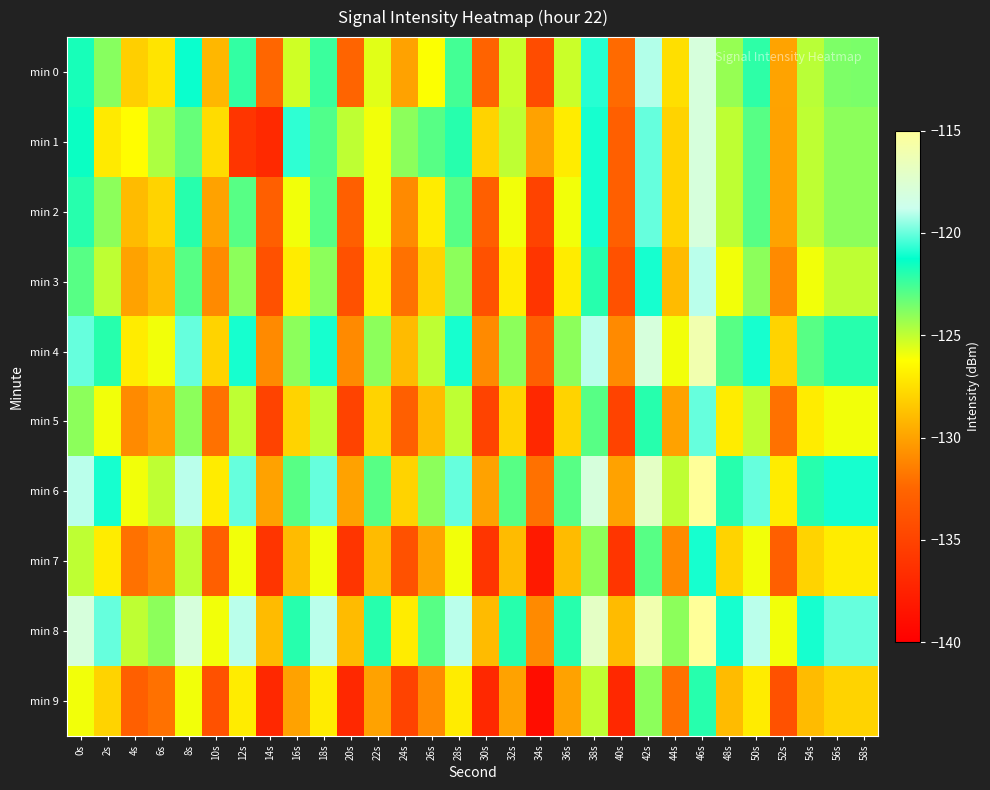

At which category is the sum across all series the highest?

46s